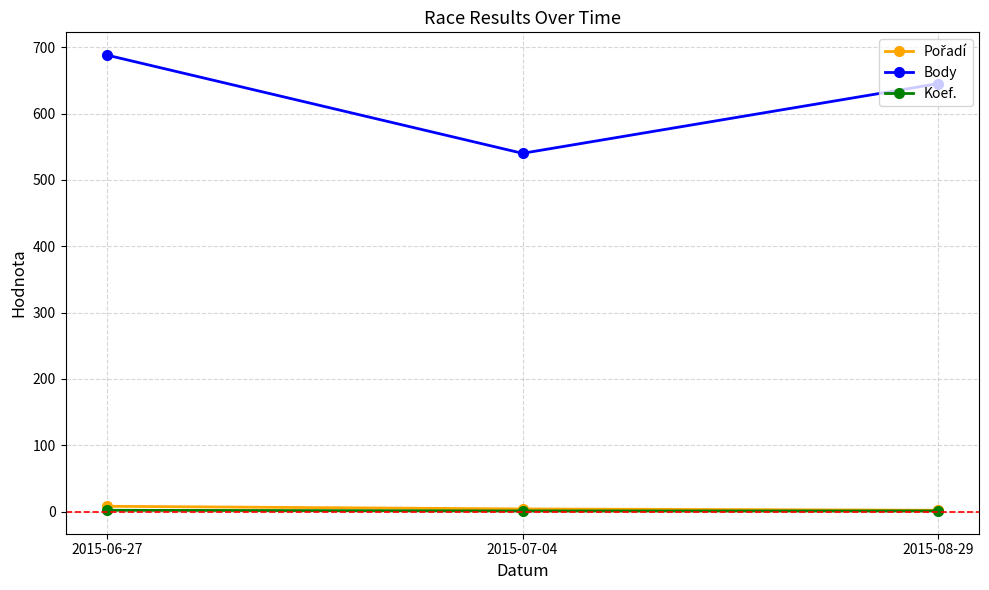

How many values in the Body series are below 645?

1